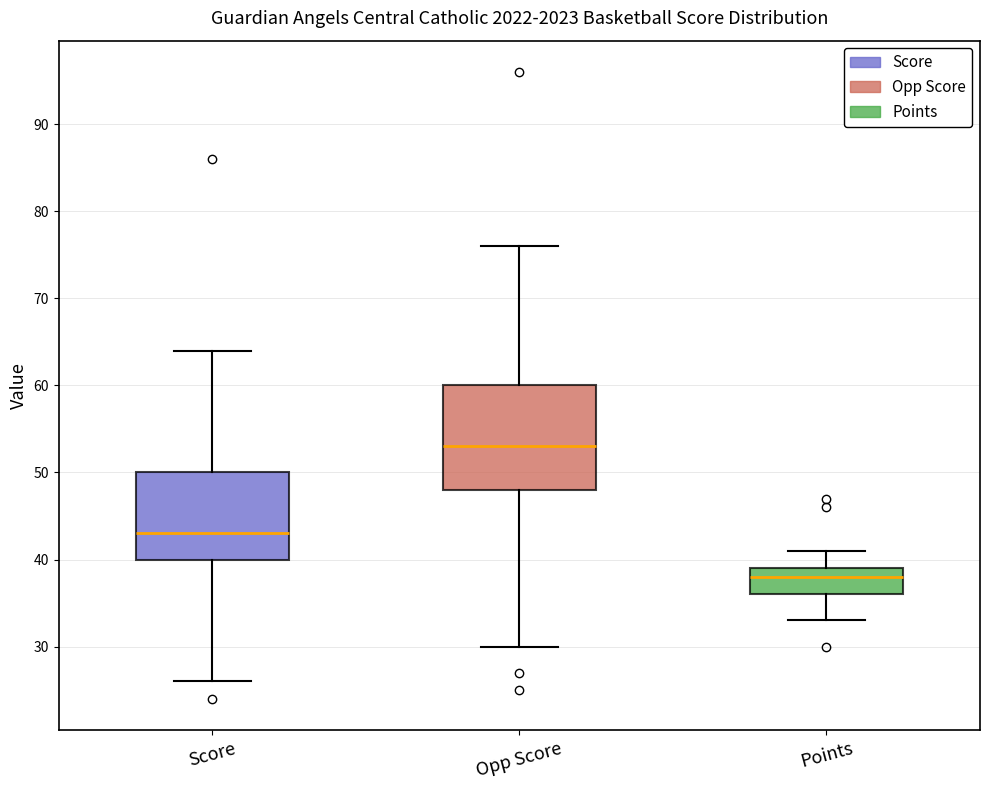

Reading left to right, transcribe this box plot: for each box, give where its median line is, the range the box spans, and where its two whiskers end, as read against the y-axis. The values are not printed on the chart, so give them approximately, as read against the axis.

Score: median 43, box 40 to 50, whiskers 26 to 64
Opp Score: median 53, box 48 to 60, whiskers 30 to 76
Points: median 38, box 36 to 39, whiskers 33 to 41